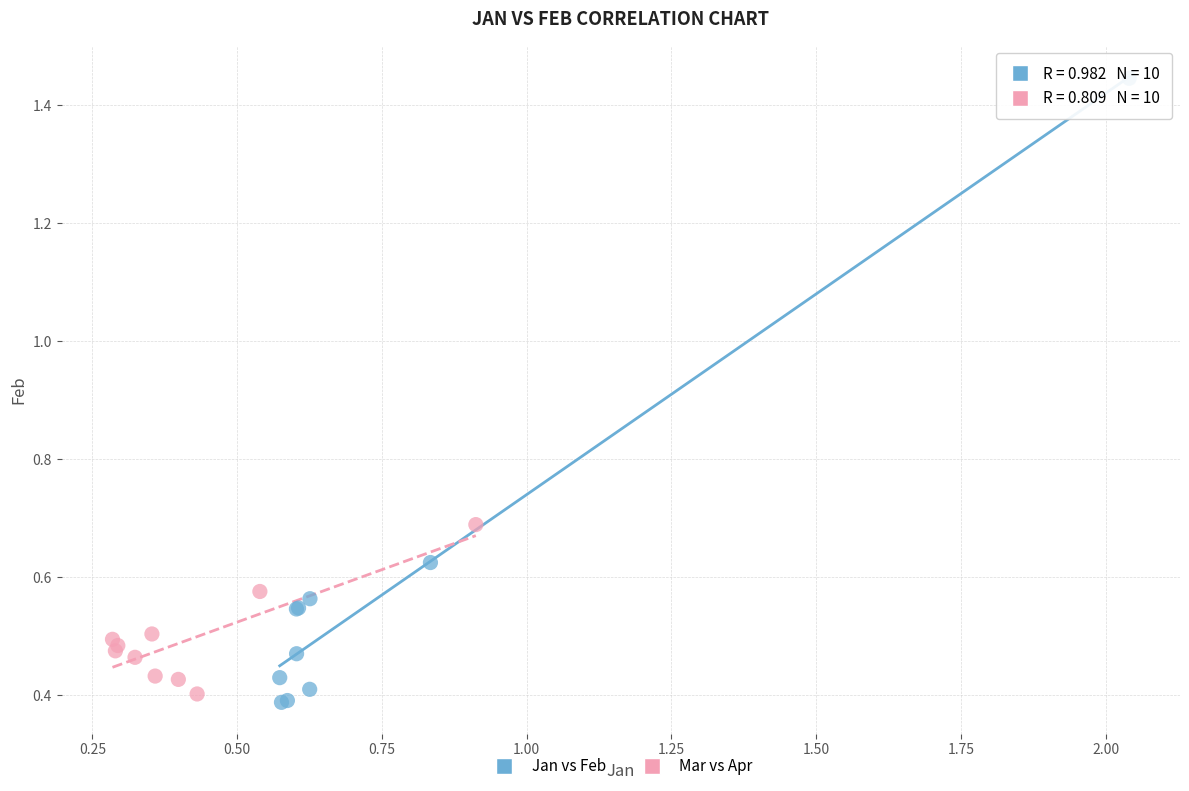

Which series has the widest spread of Y values?

Jan vs Feb